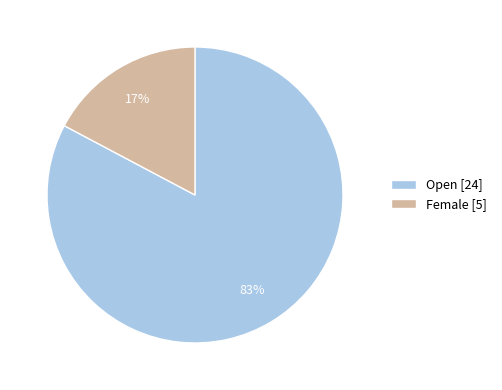

Is there any slice that represents more than half of the pie?

Yes